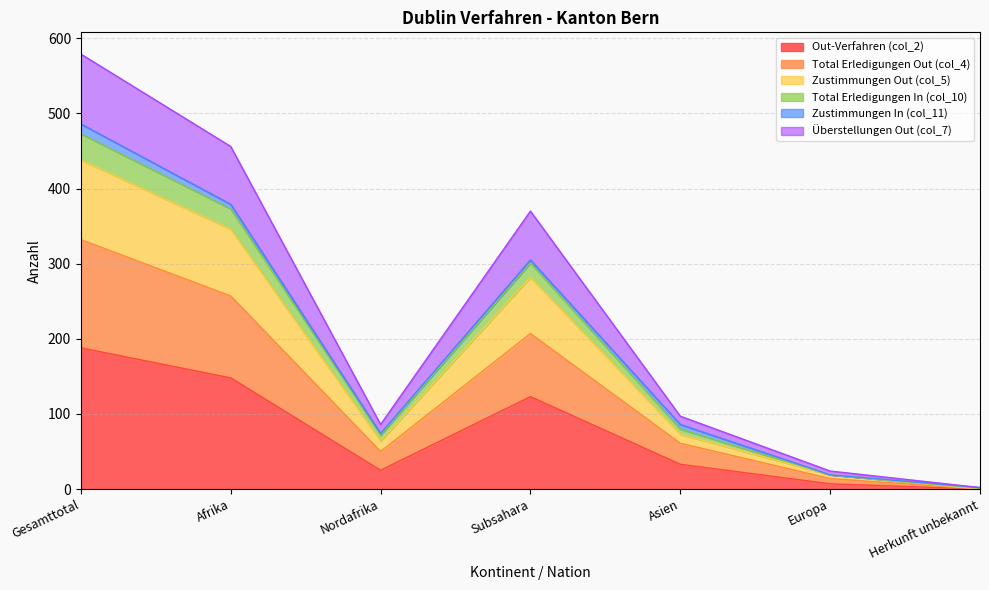

At which label does Out-Verfahren (col_2) reach its peak?

Gesamttotal